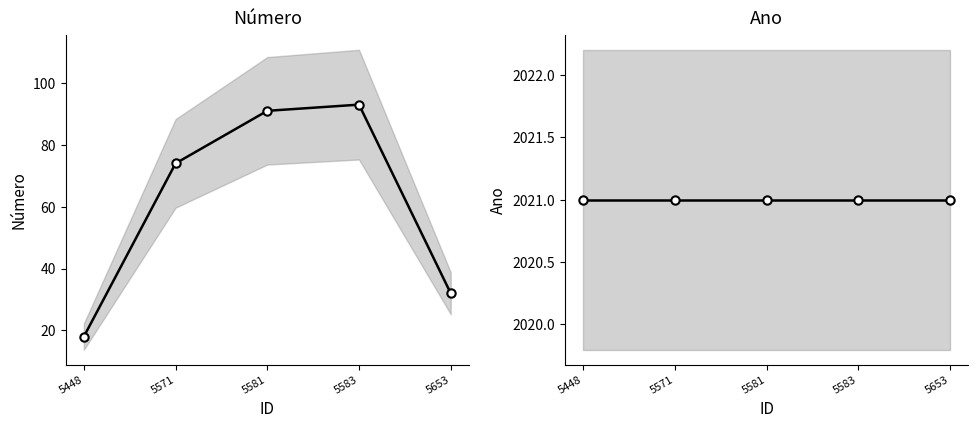

Is it true that Ano equals 2021 at 5448?

True